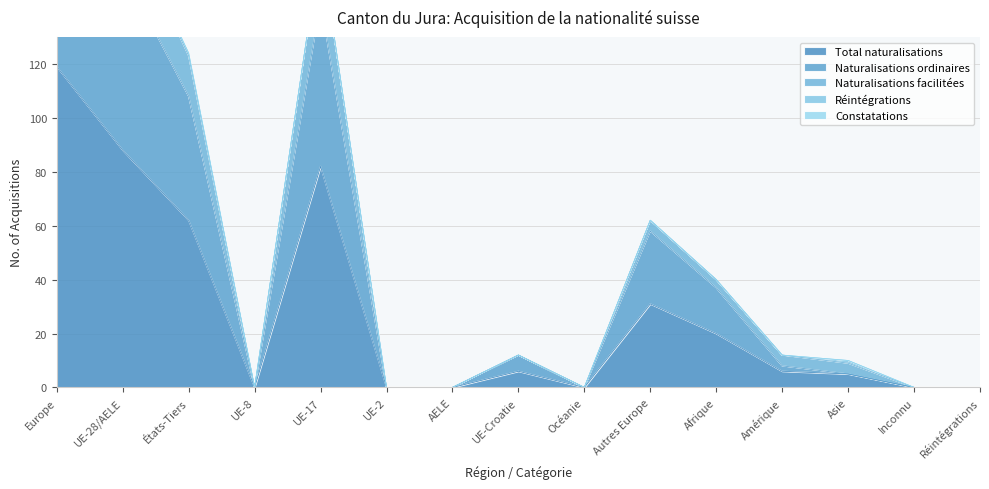

What is the maximum value shown in the chart?

238